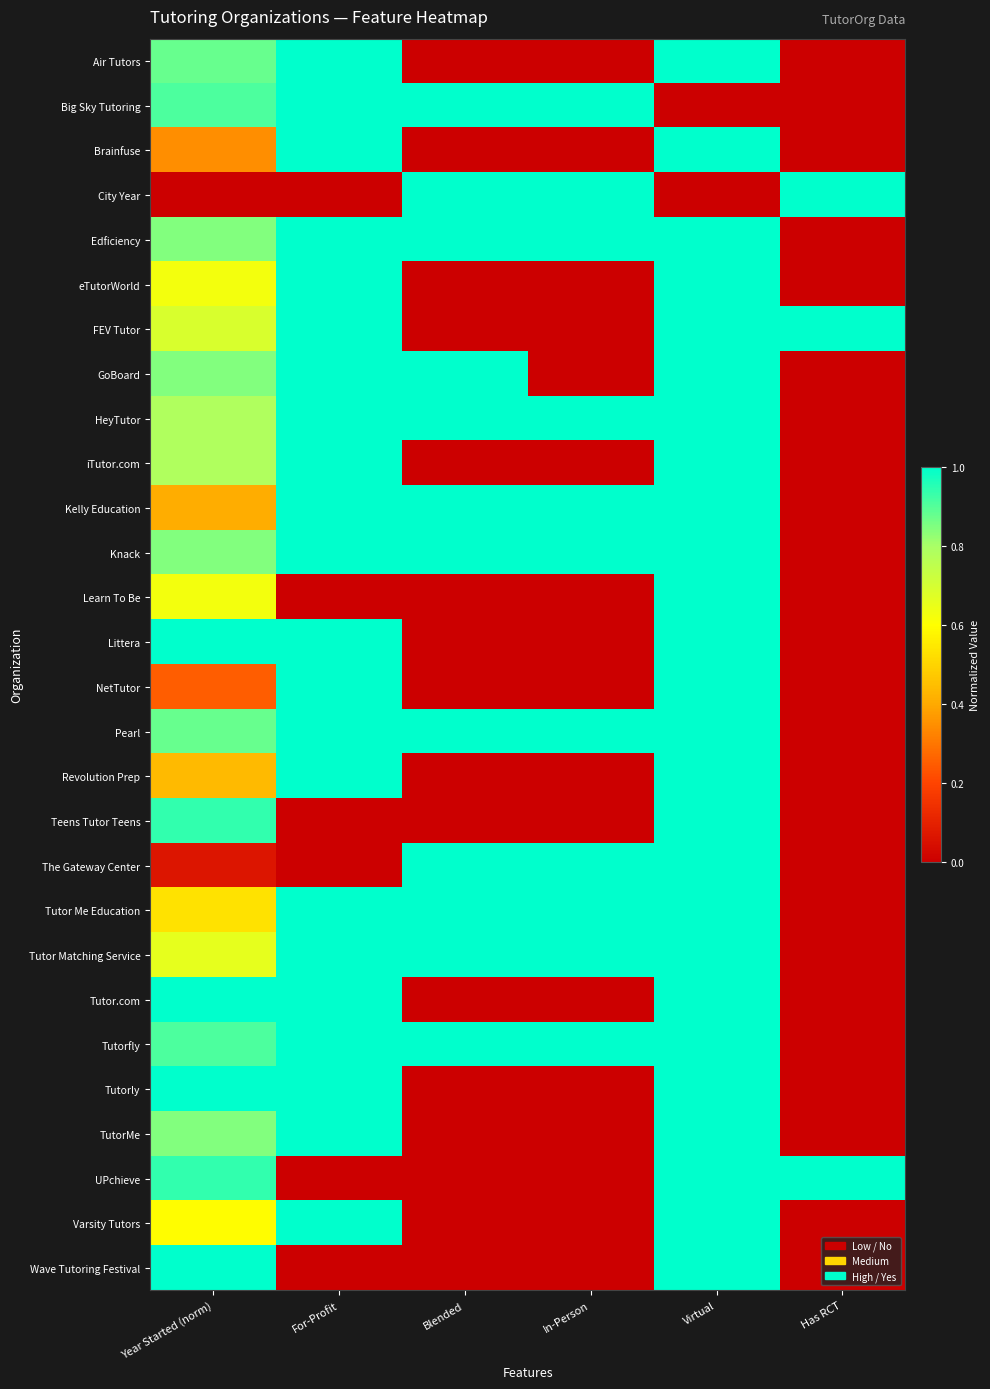

Where is Knack nearest to the value 0?

Has RCT